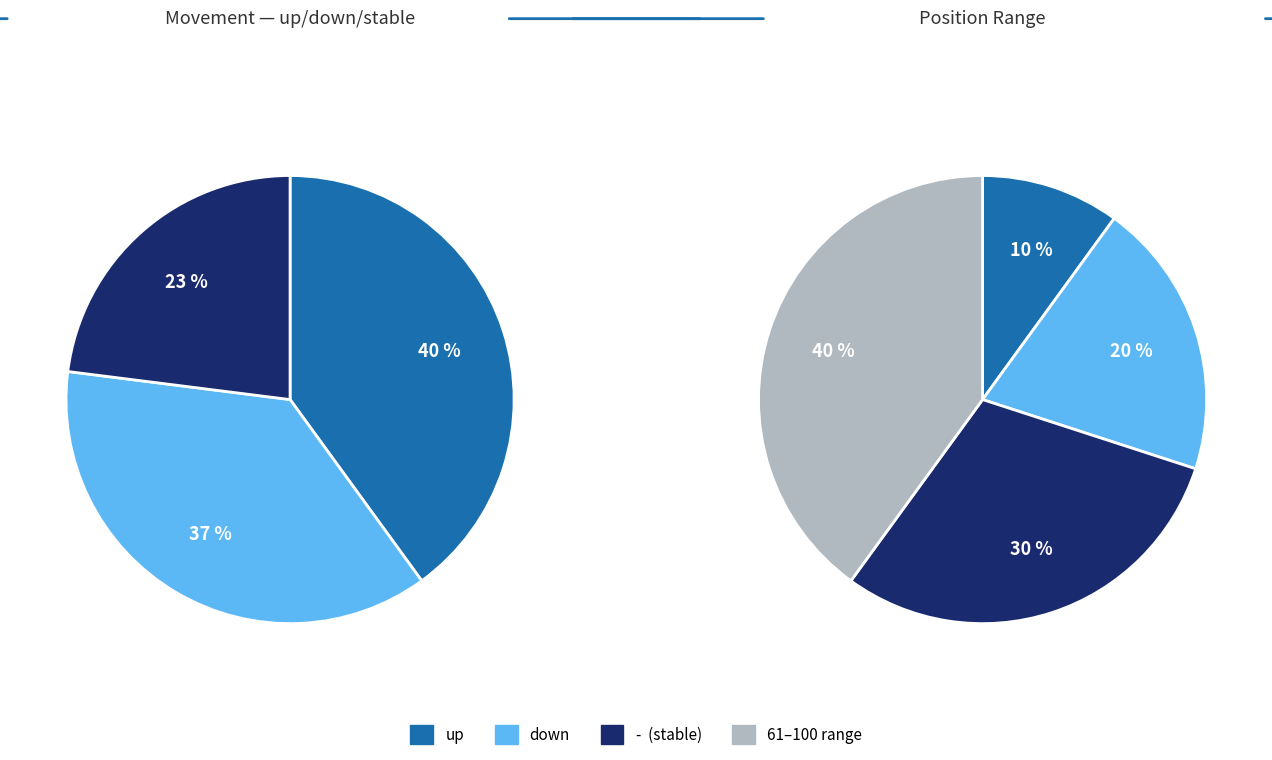

To the nearest percent, what percentage of the pie is up?

40%